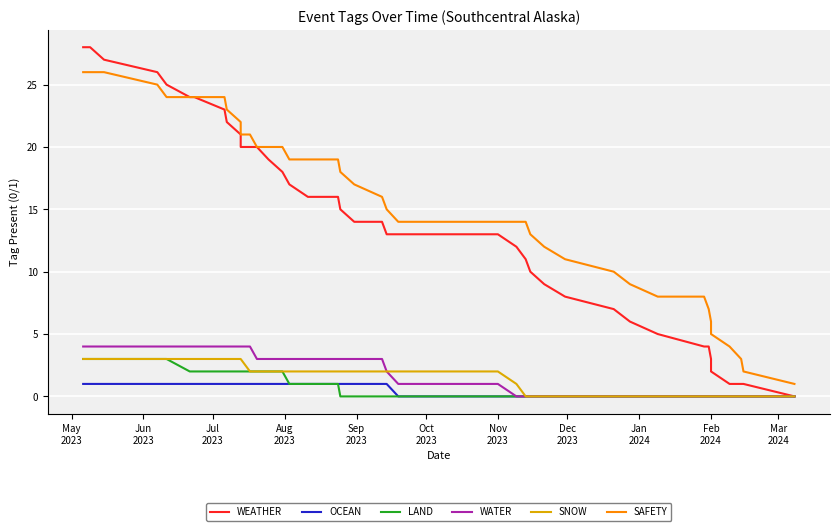

The value of OCEAN at 14 is -1. True or false?

False